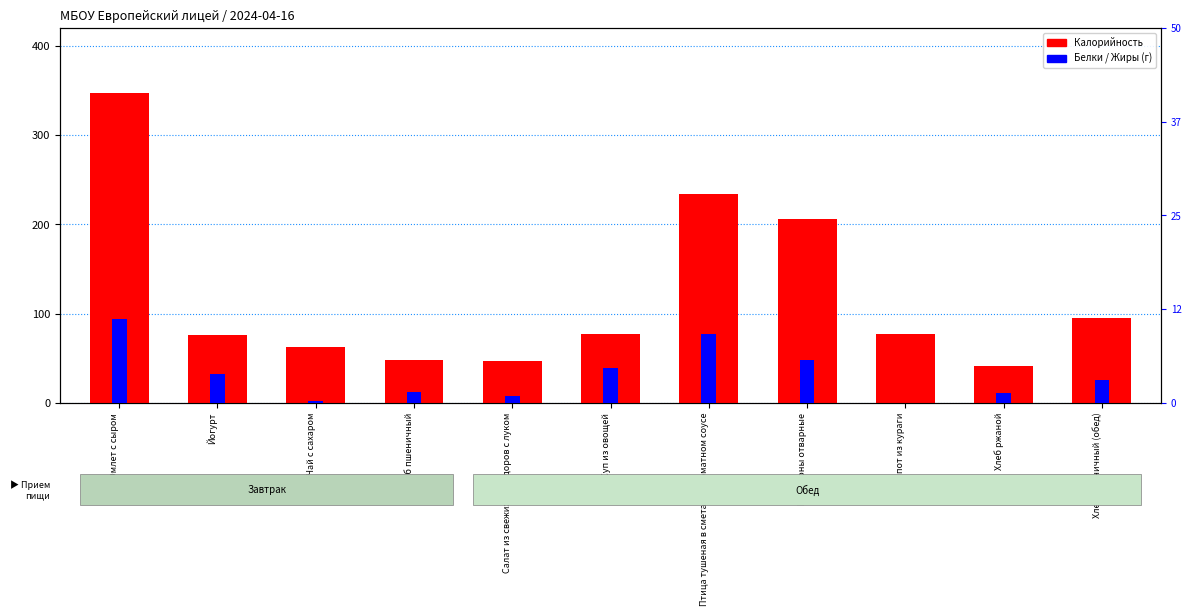

Reading left to right, what are all the values shown in this chart?

Калорийность: 347.3	76.3	62.1	47.4	47.2	77.3	233.8	205.9	77.4	40.8	94.7
Белки: 11.2	3.8	0.3	1.5	0.9	4.6	9.2	5.7	0.0	1.3	3.1